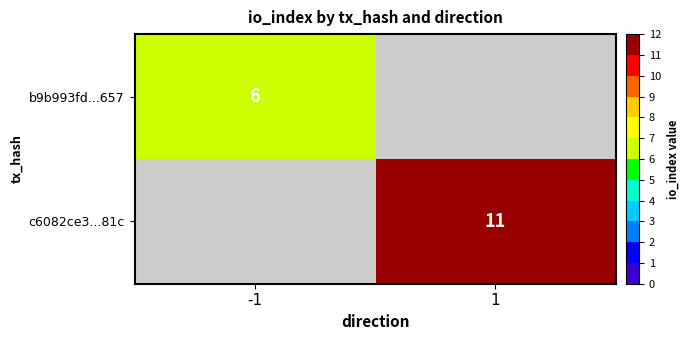

At how many categories does at least one series exceed 10?

1